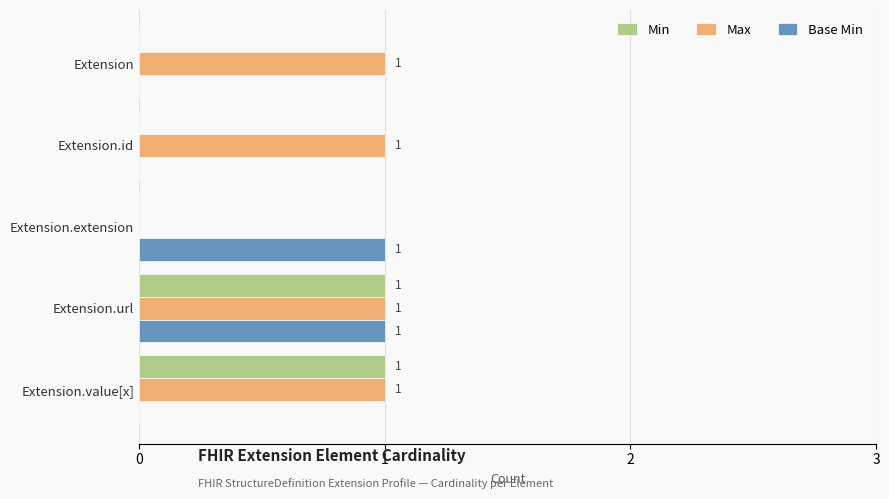

Is the value of Base Min at Extension.id greater than the value of Max at Extension.value[x]?

No